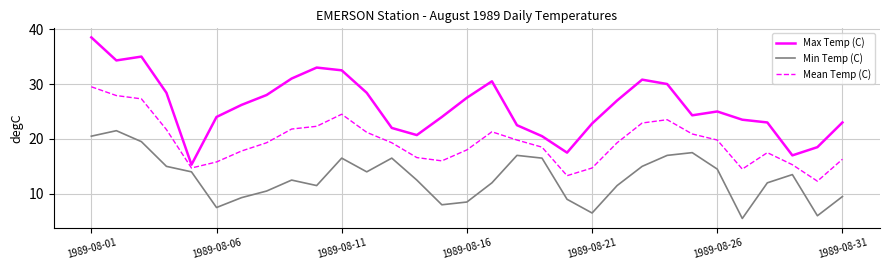

What is the difference between the maximum and minimum values in the Min Temp (C) series?

16.0